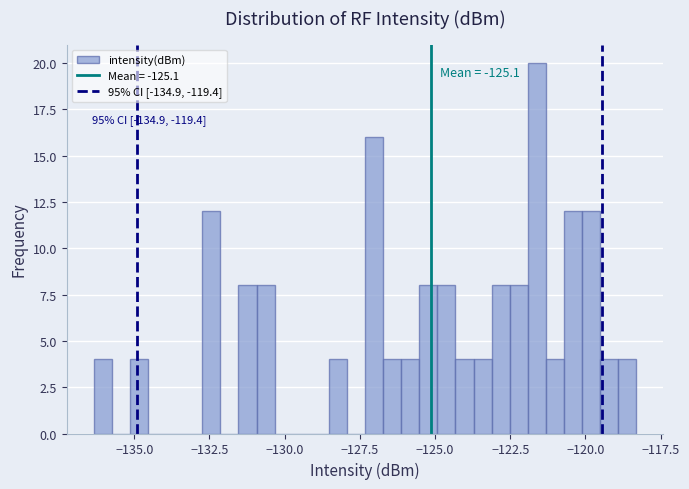

Around what value on the x-axis is the tallest bar? Give the approximate position of its centre, as read against the axis.

-121.5